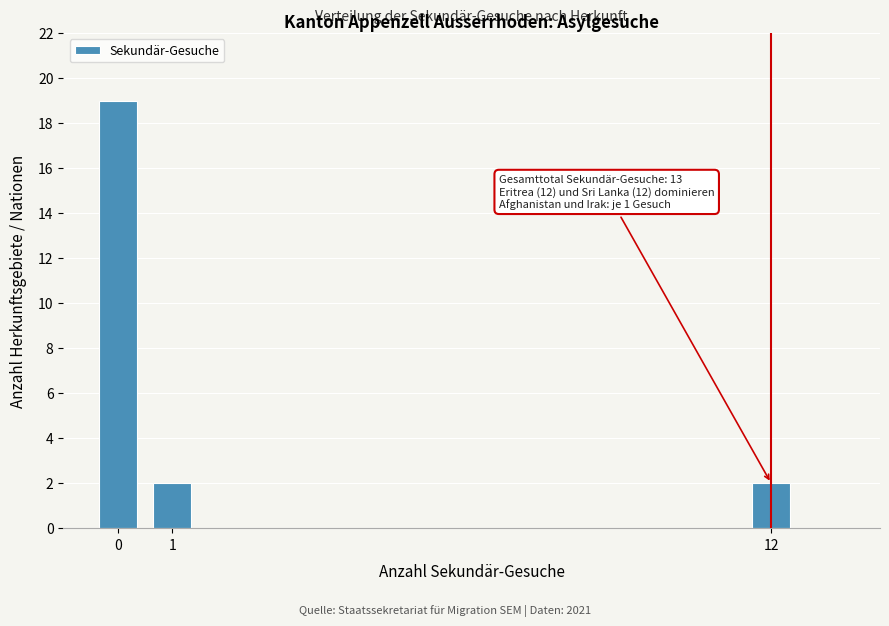

Reading left to right, transcribe all the data shown in this chart.

19	2	2